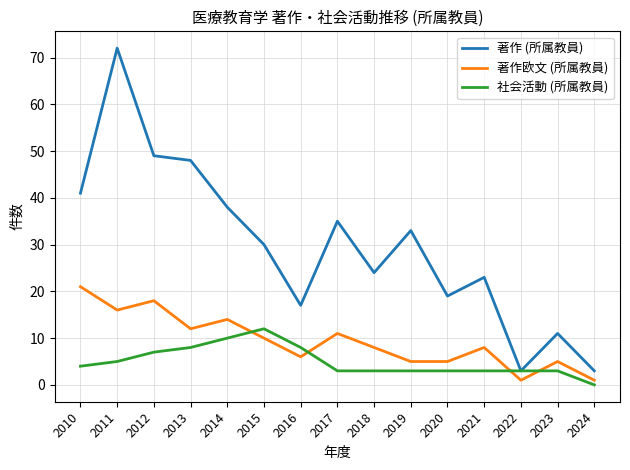

The 著作欧文 (所属教員) series shows 1 at 2024. True or false?

True